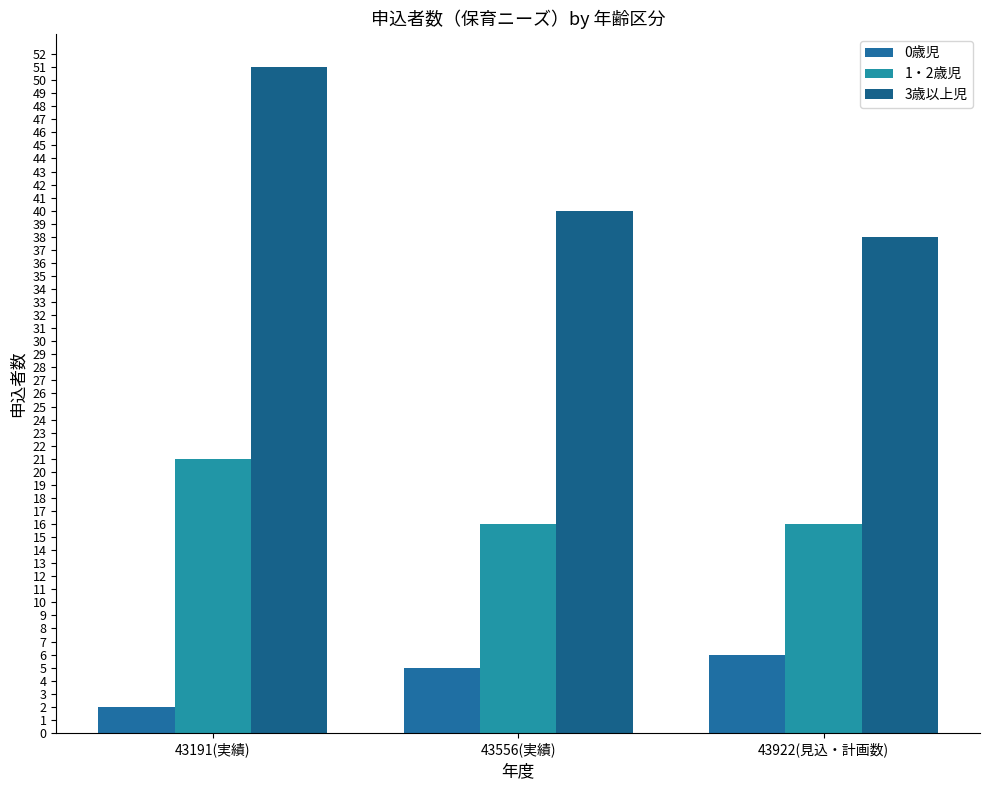

Where is 0歳児 nearest to the value 4?

43556(実績)